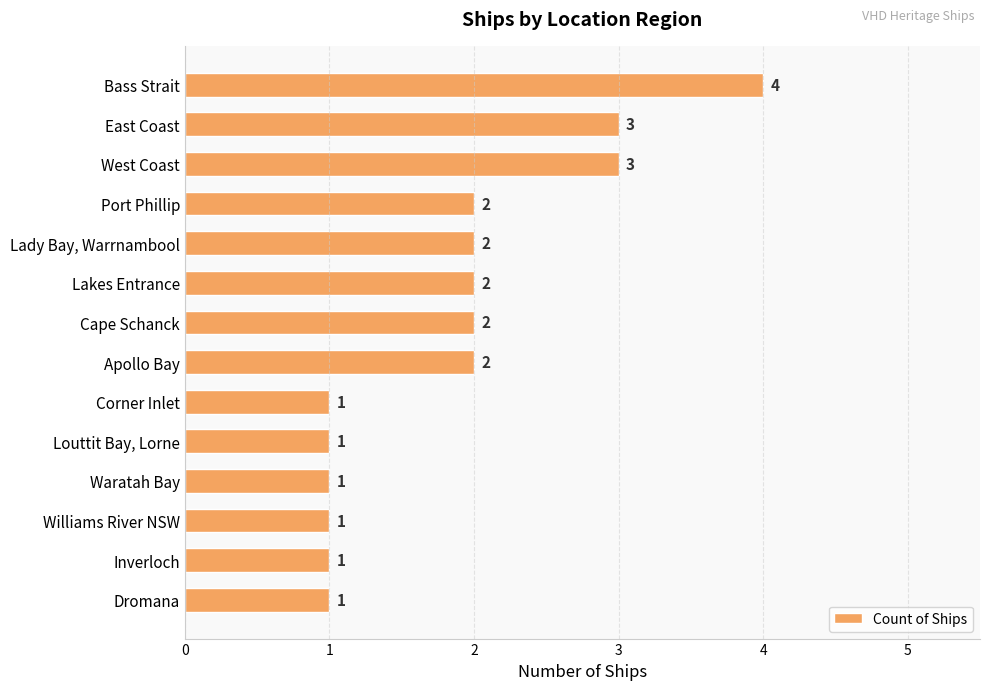

How many categories are shown in the chart?

14